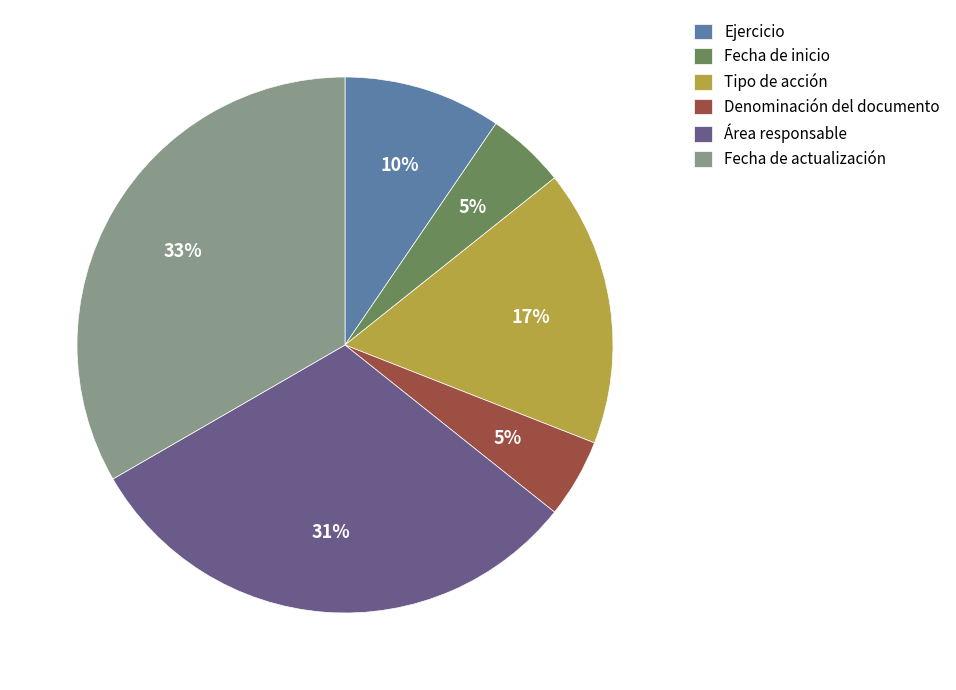

Between Tipo de acción and Ejercicio, which is larger?

Tipo de acción